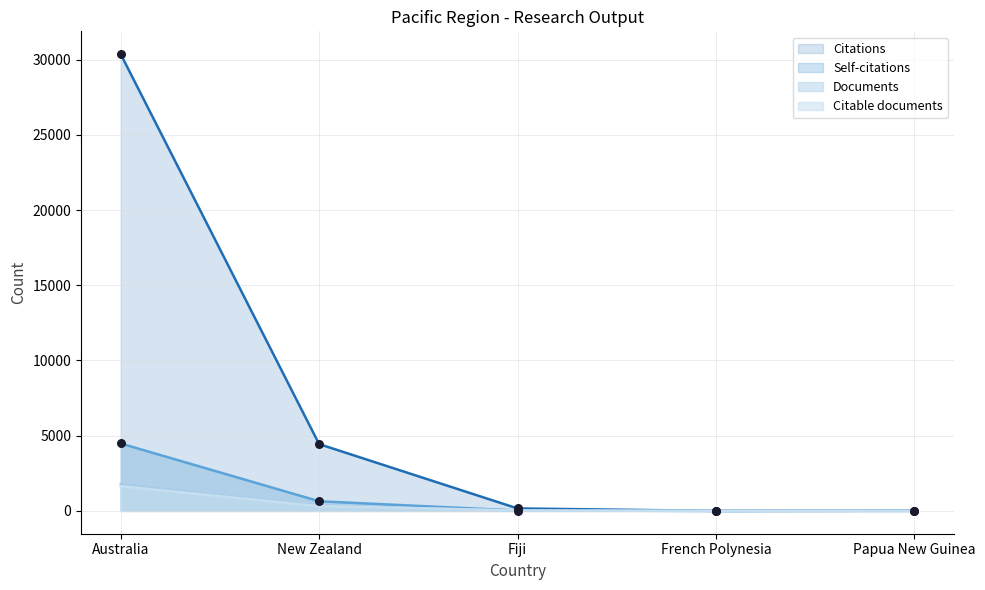

What is the total value across all series at Fiji?

230